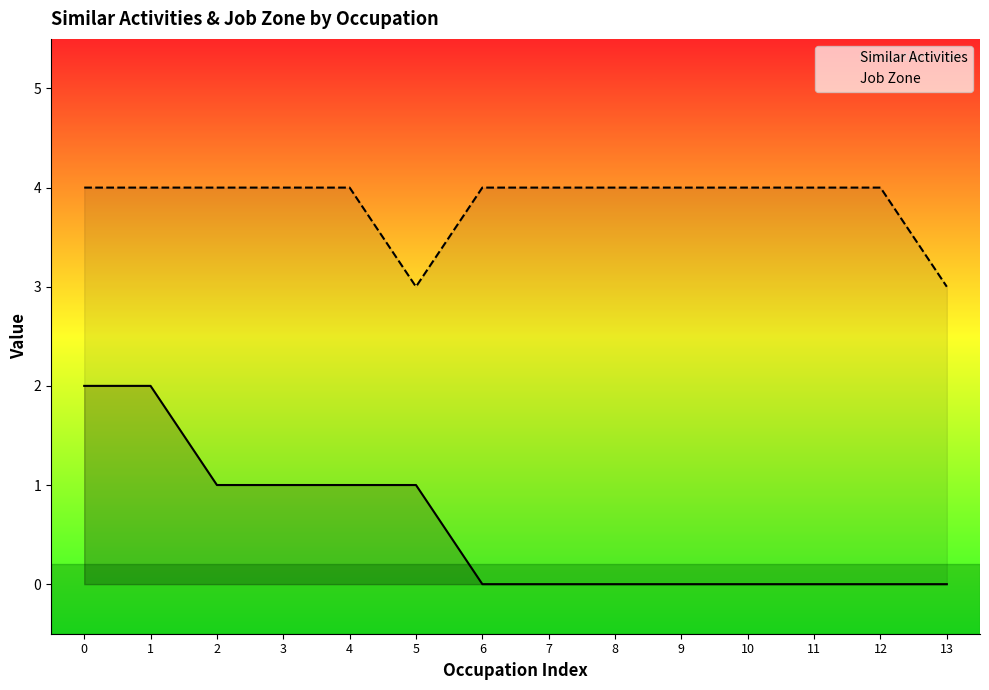

At which category does Job Zone reach its first local valley?

5